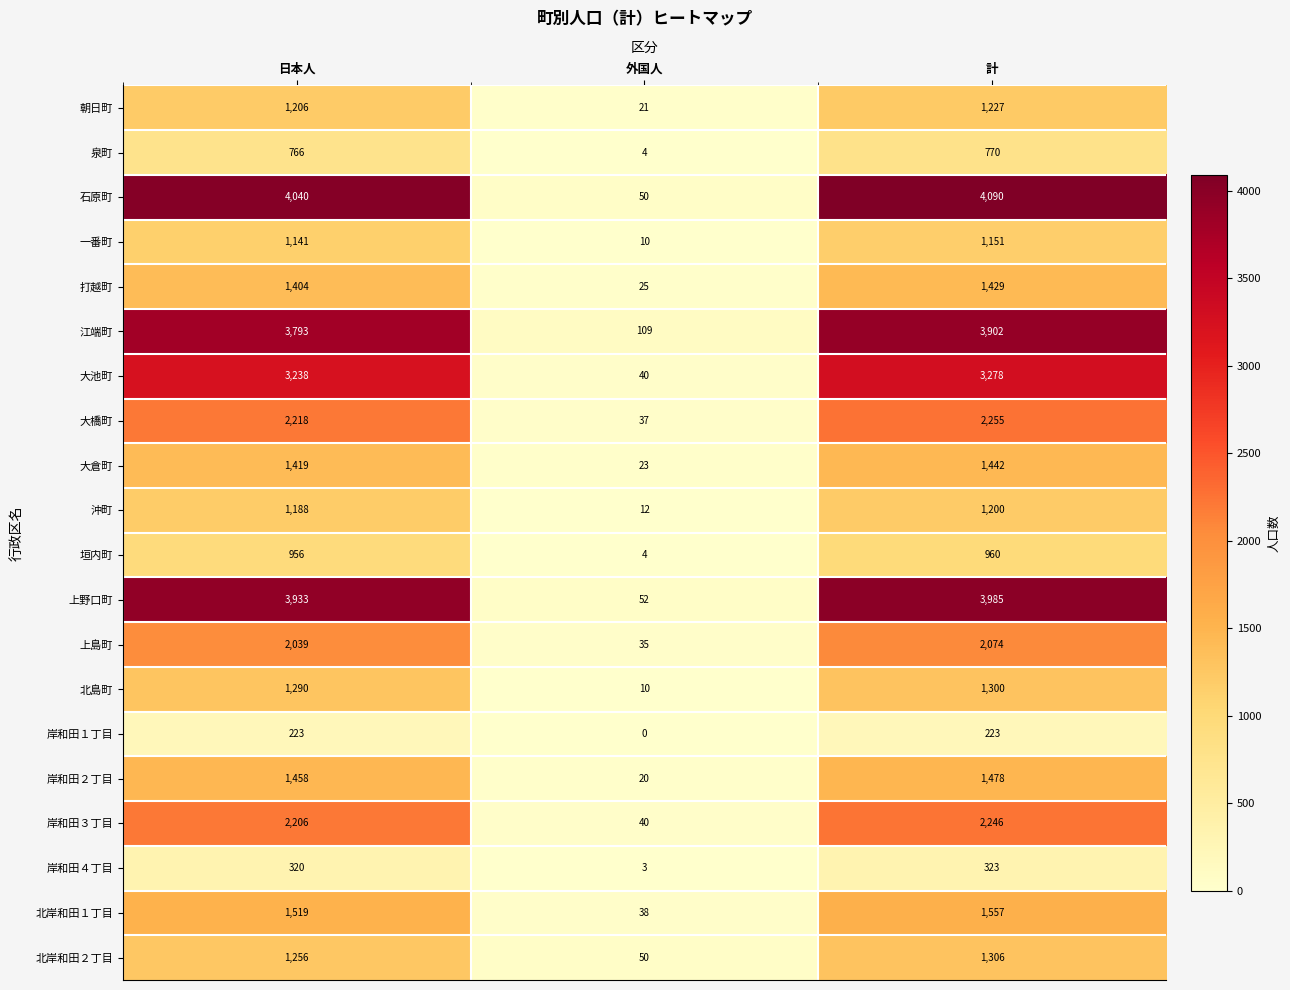

List the series in order of their peak value, highest first.

石原町, 上野口町, 江端町, 大池町, 大橋町, 岸和田３丁目, 上島町, 北岸和田１丁目, 岸和田２丁目, 大倉町, 打越町, 北岸和田２丁目, 北島町, 朝日町, 沖町, 一番町, 垣内町, 泉町, 岸和田４丁目, 岸和田１丁目